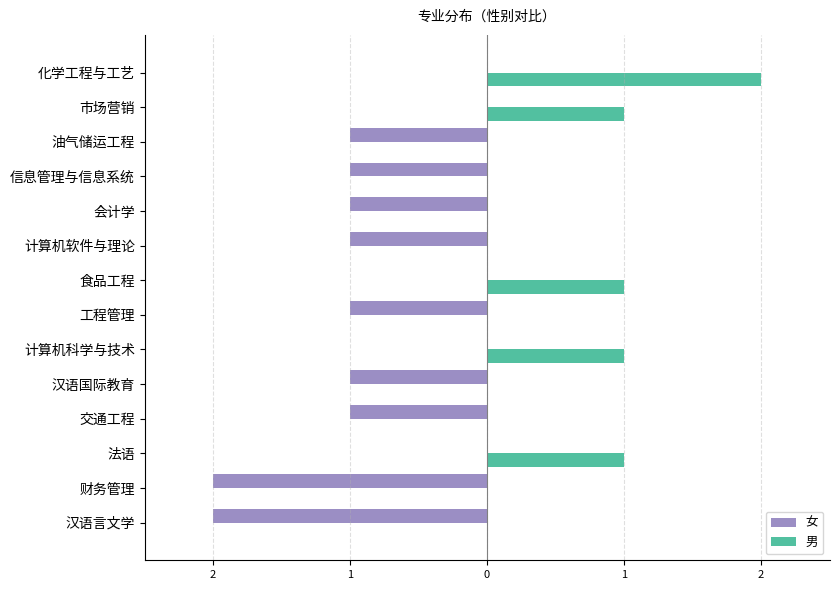

How many 男 values are between 0 and 1?

13